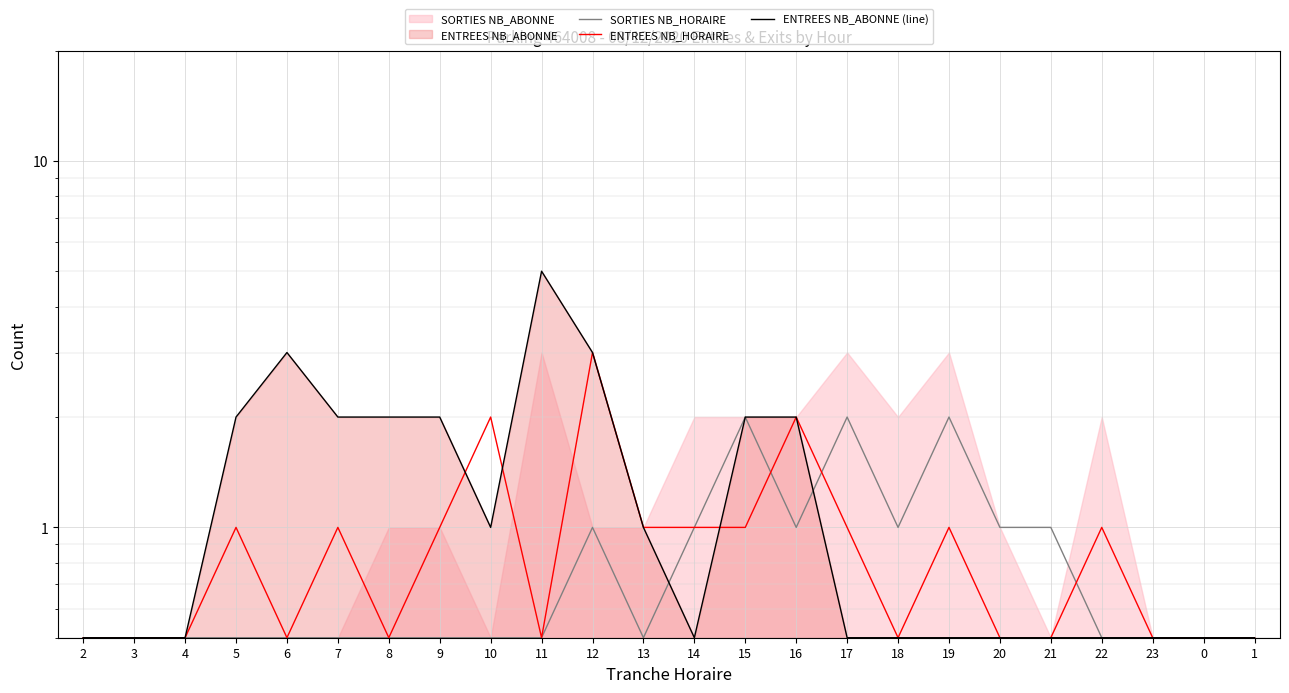

What is the difference between the maximum and minimum values in the ENTREES NB_HORAIRE series?

2.5